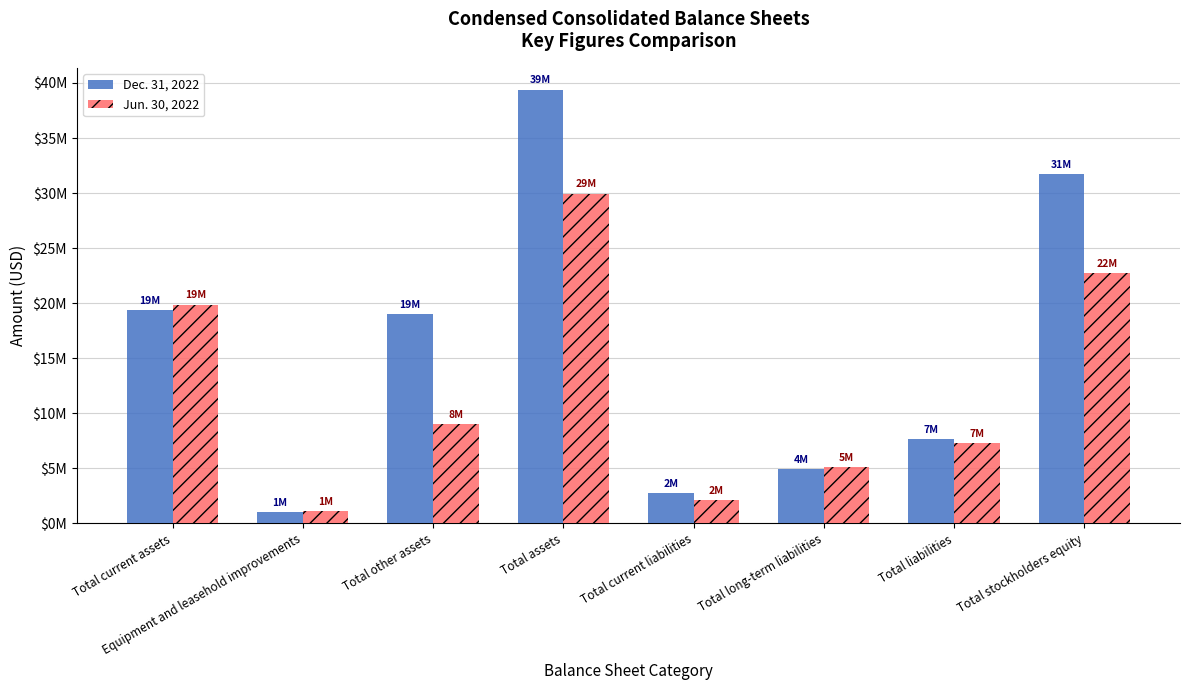

Reading right to left, what are all the values shown in this chart?

Dec. 31, 2022: 31751001	7654076	4934377	2719699	39405077	19000217	1002594	19402266
Jun. 30, 2022: 22697489	7257607	5130634	2126973	29955096	8992449	1088017	19874630